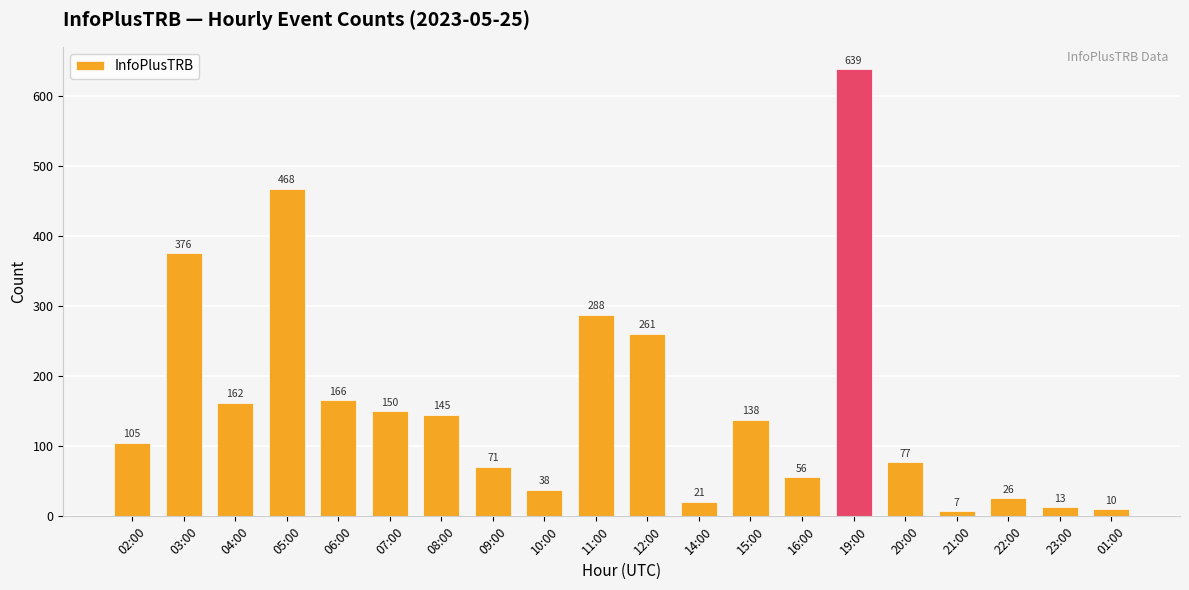

Reading right to left, extract all data points from this chart.

01:00=10	23:00=13	22:00=26	21:00=7	20:00=77	19:00=639	16:00=56	15:00=138	14:00=21	12:00=261	11:00=288	10:00=38	09:00=71	08:00=145	07:00=150	06:00=166	05:00=468	04:00=162	03:00=376	02:00=105